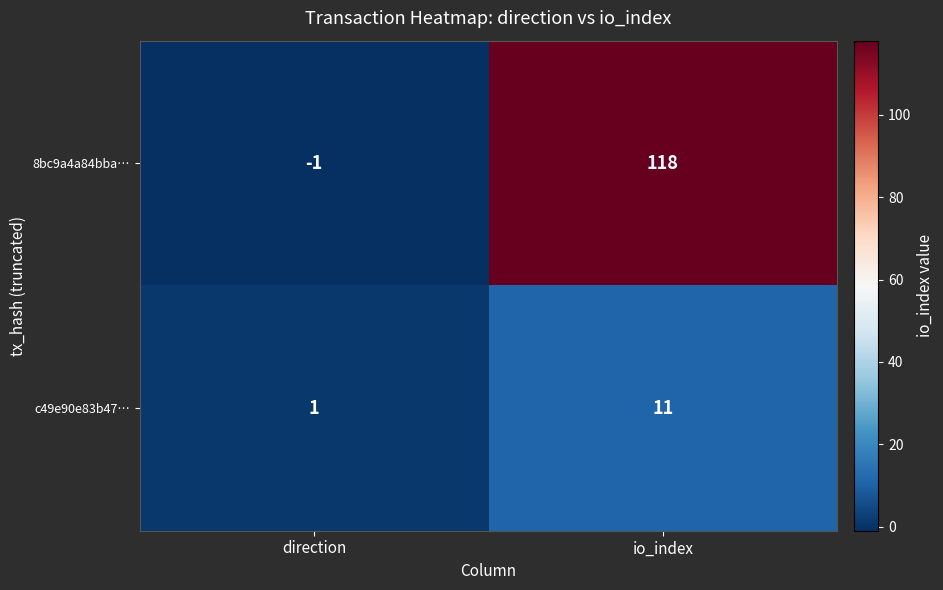

Which series has the largest range (max minus min)?

8bc9a4a84bba…